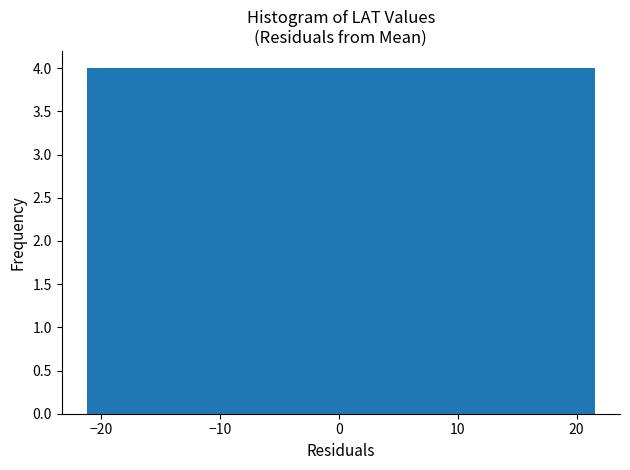

Reading left to right, transcribe this chart: for each bar, give the range it covers on the x-axis and its height. Neither the bar edges nor the heights are printed on the chart, so give them approximately, as read against the axes.

-21 to -17: 4
-17 to -13: 4
-13 to -8: 4
-8 to -4: 4
-4 to 0: 4
0 to 4: 4
4 to 9: 4
9 to 13: 4
13 to 17: 4
17 to 22: 4